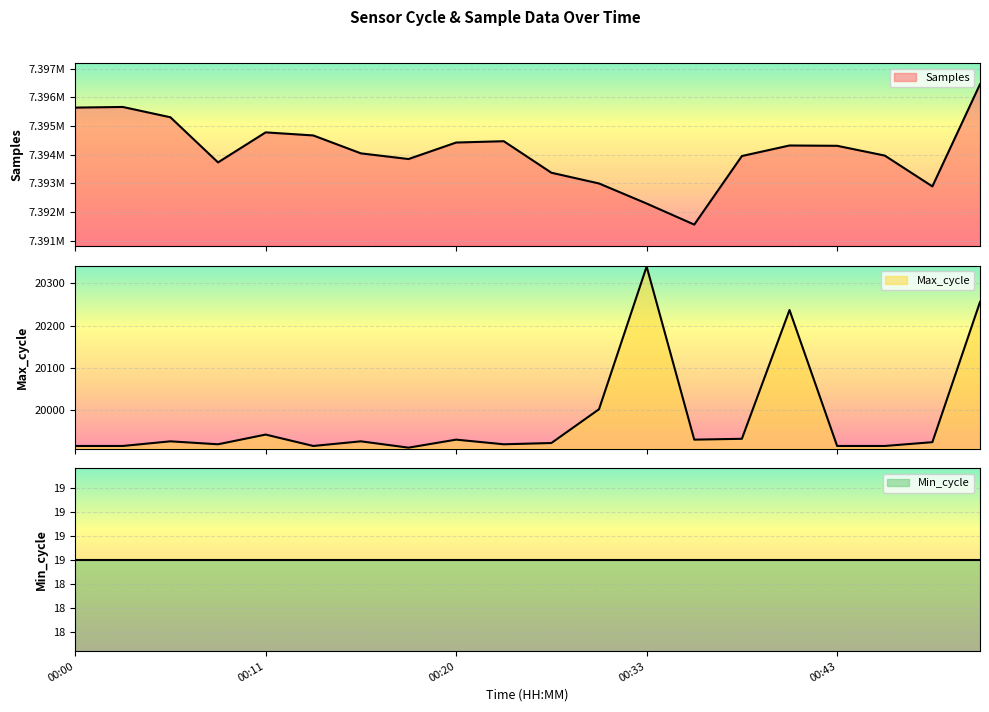

How many data points in Max_cycle are less than 19926?

10